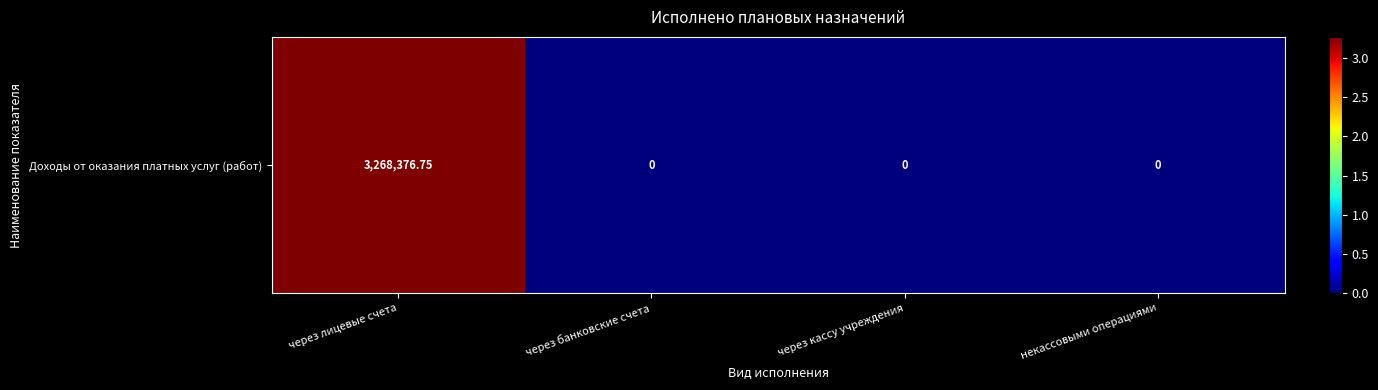

How many categories are shown in the chart?

4